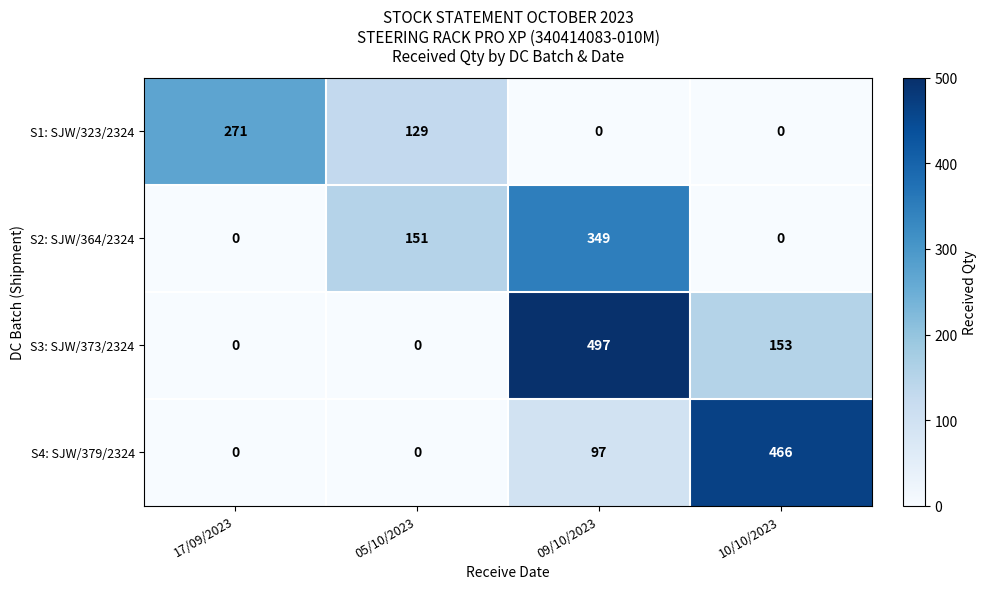

Reading left to right, transcribe all the data shown in this chart.

S1: SJW/323/2324: 271	129	0	0
S2: SJW/364/2324: 0	151	349	0
S3: SJW/373/2324: 0	0	497	153
S4: SJW/379/2324: 0	0	97	466